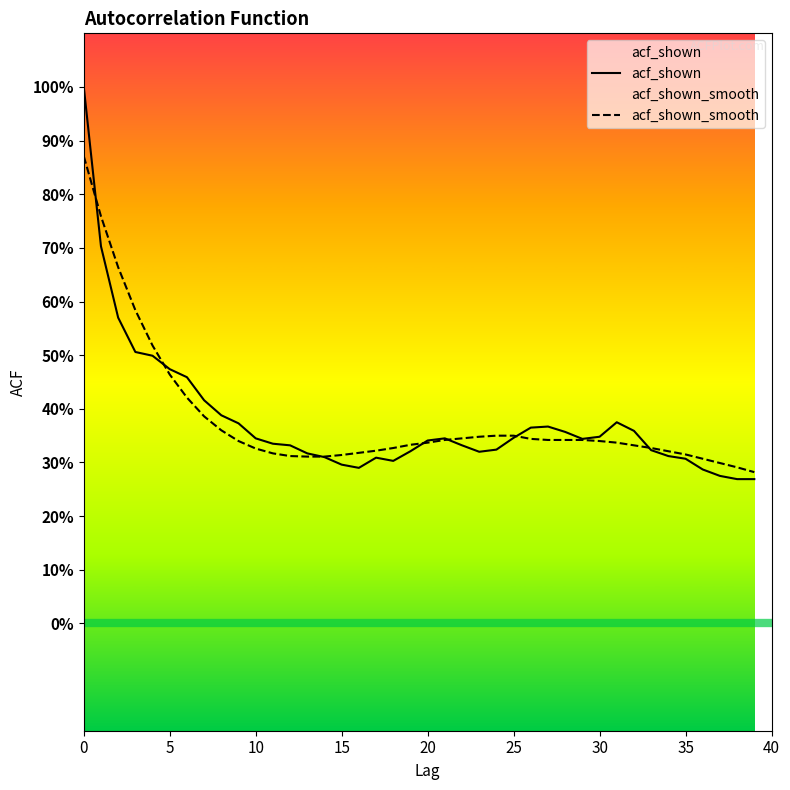

Which has a higher value, 20 or 27?

27